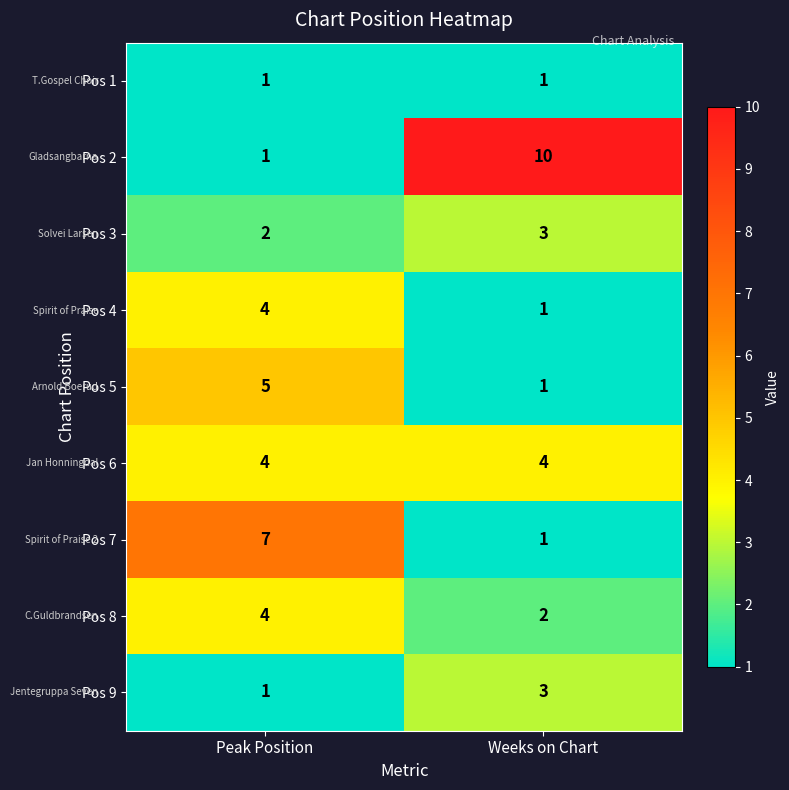

What is the total value across all series at Weeks on Chart?

26